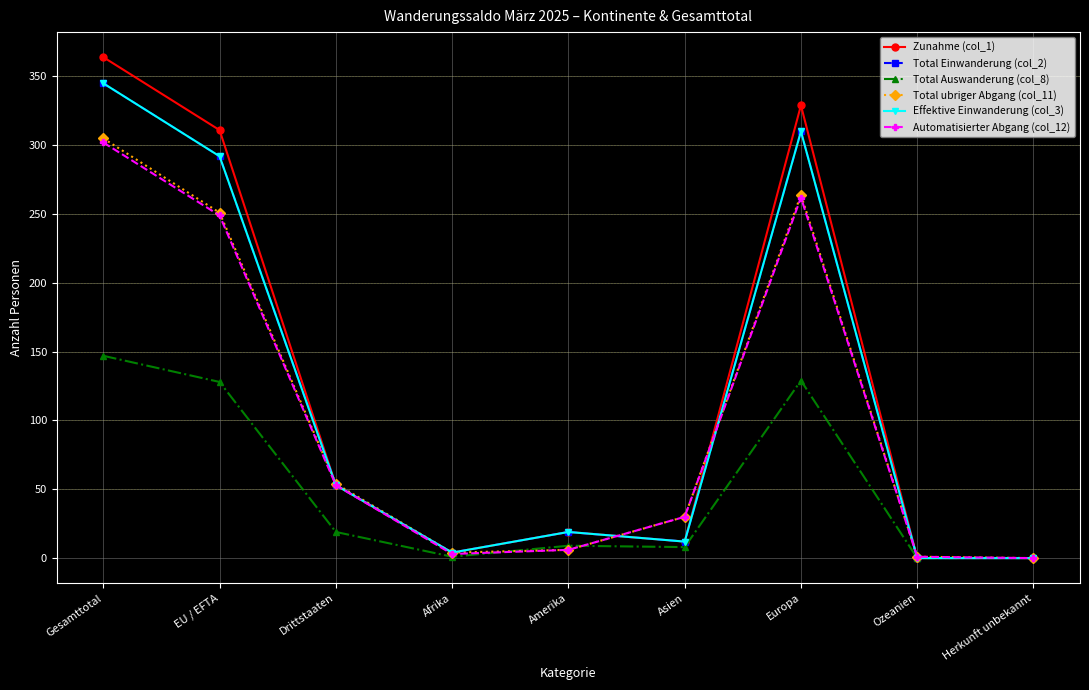

Where does the Total Einwanderung (col_2) series first go above 19?

Gesamttotal